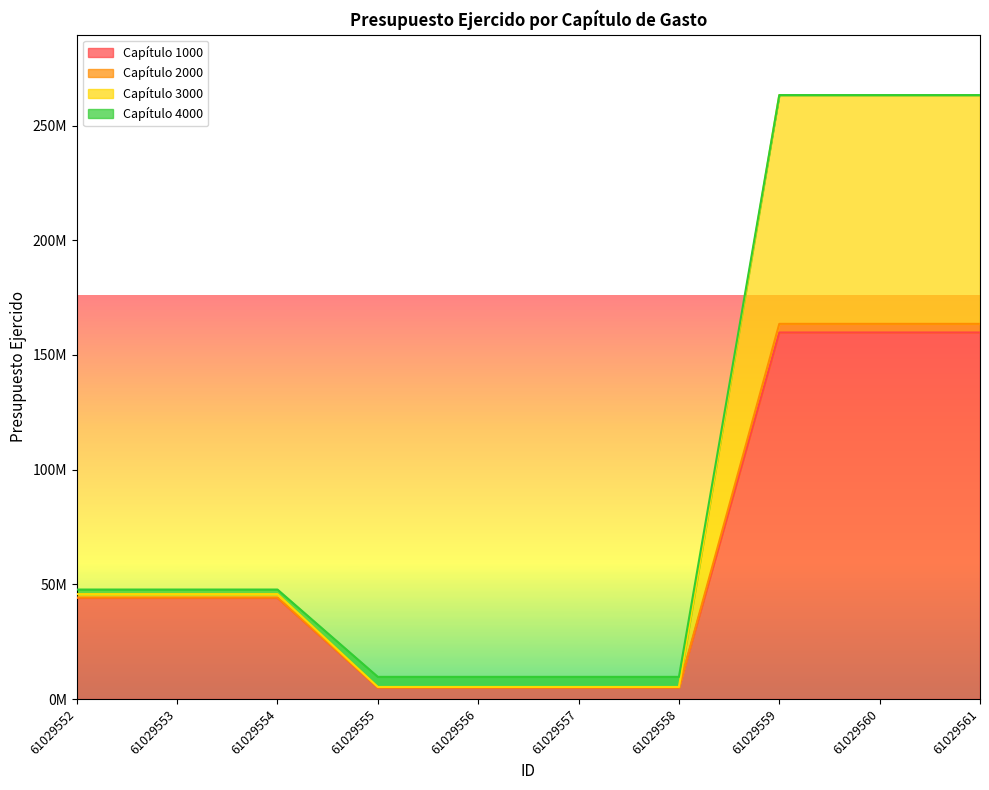

The value of Capítulo 1000 at 61029554 is 62353324.1. True or false?

False